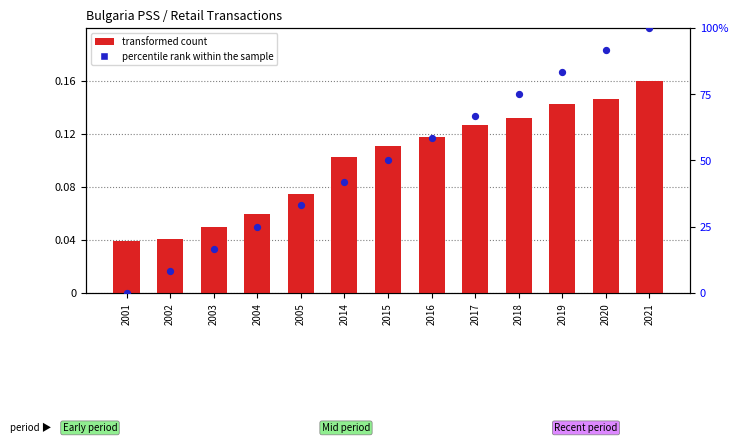

Which series reaches the minimum Y coordinate?

percentile rank within the sample